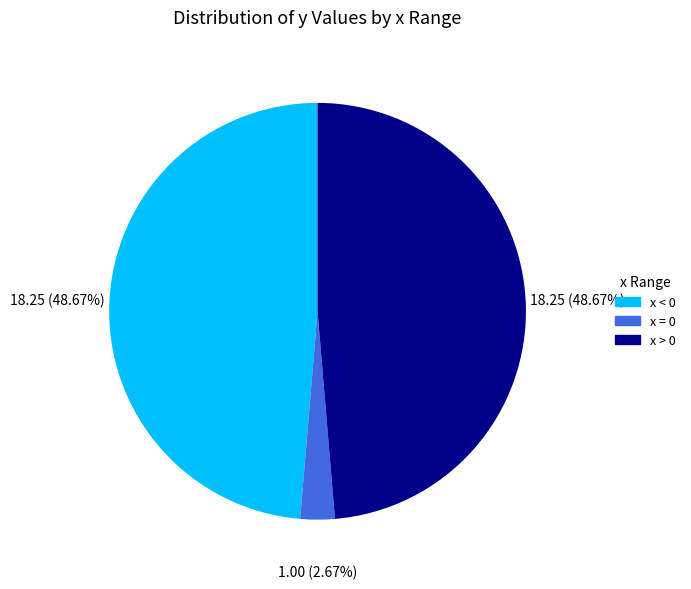

Is there any slice that represents more than half of the pie?

No